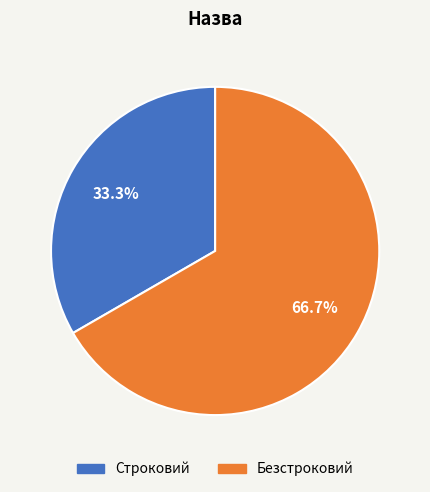

Which category has the smallest portion of the pie?

Строковий